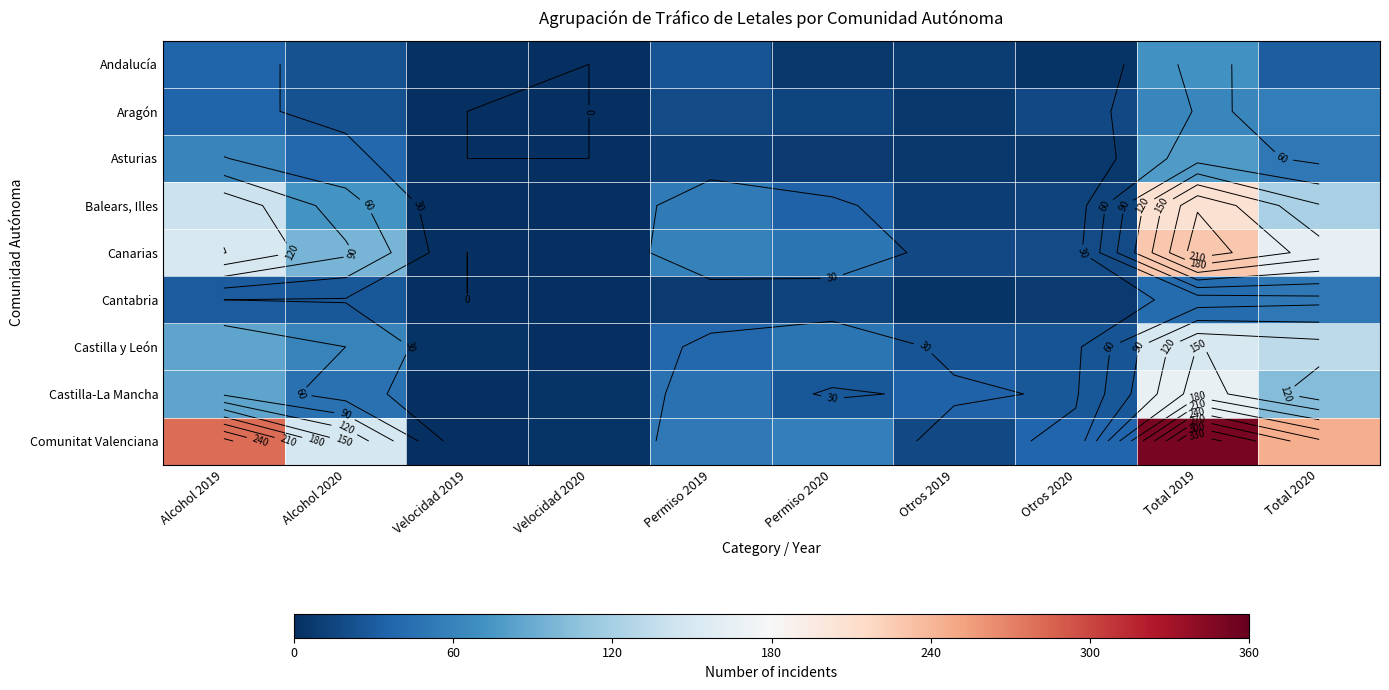

At which category does the chart reach its minimum across all series?

Velocidad 2020